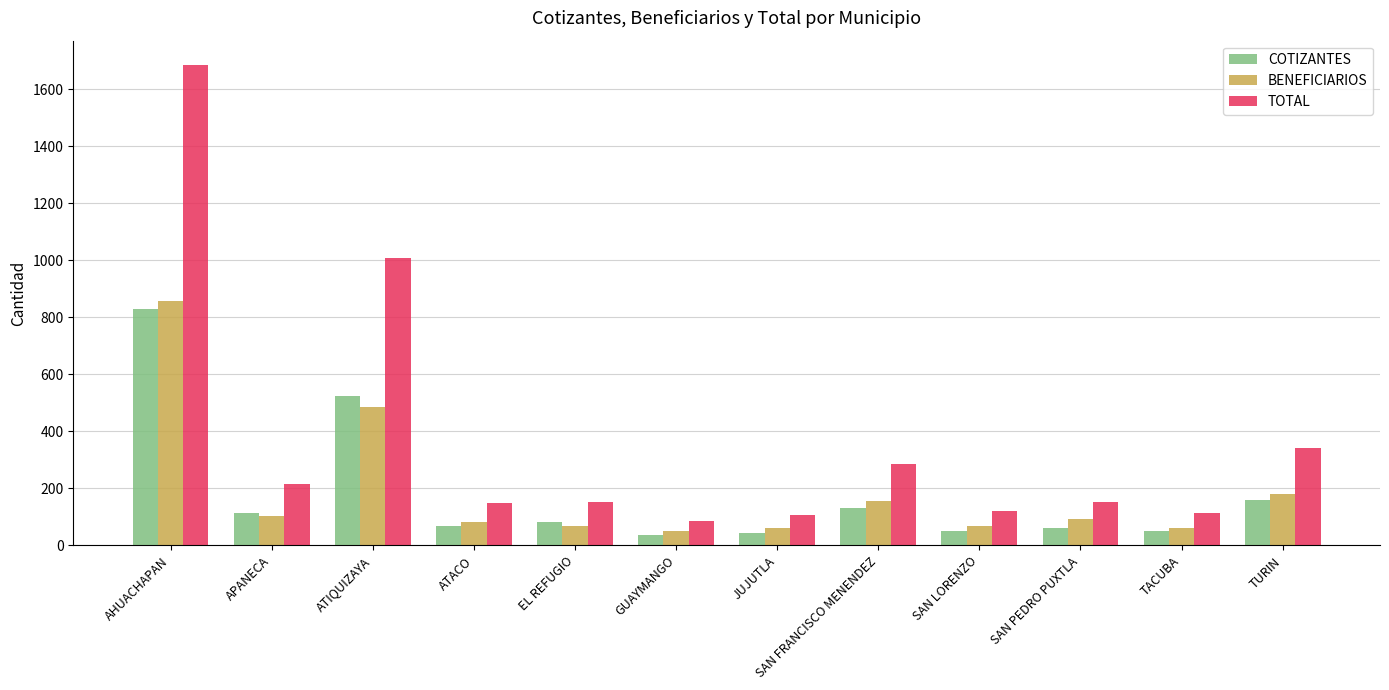

What is the minimum value for TOTAL?

86